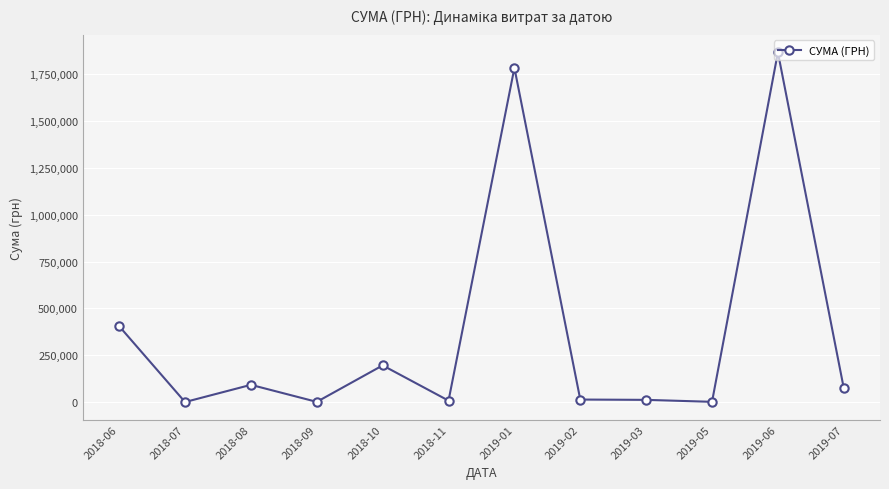

What is the greatest value displayed?

1866370.4